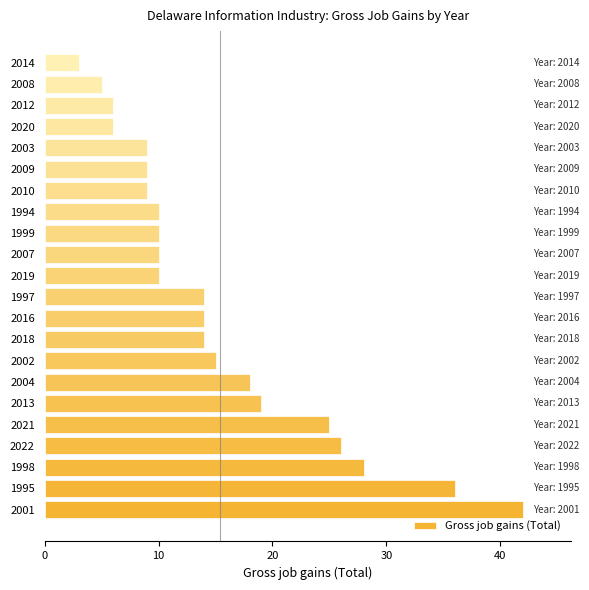

What is the ratio of the value at 2016 to the value at 2008?

2.8